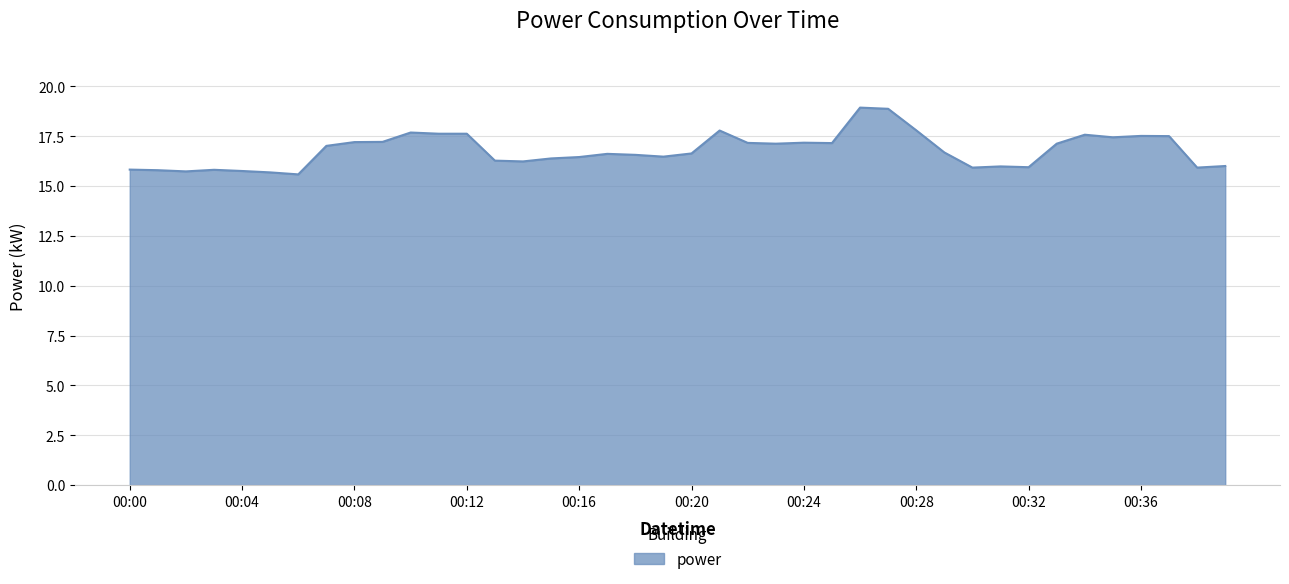

What is the maximum value shown in the chart?

18.9